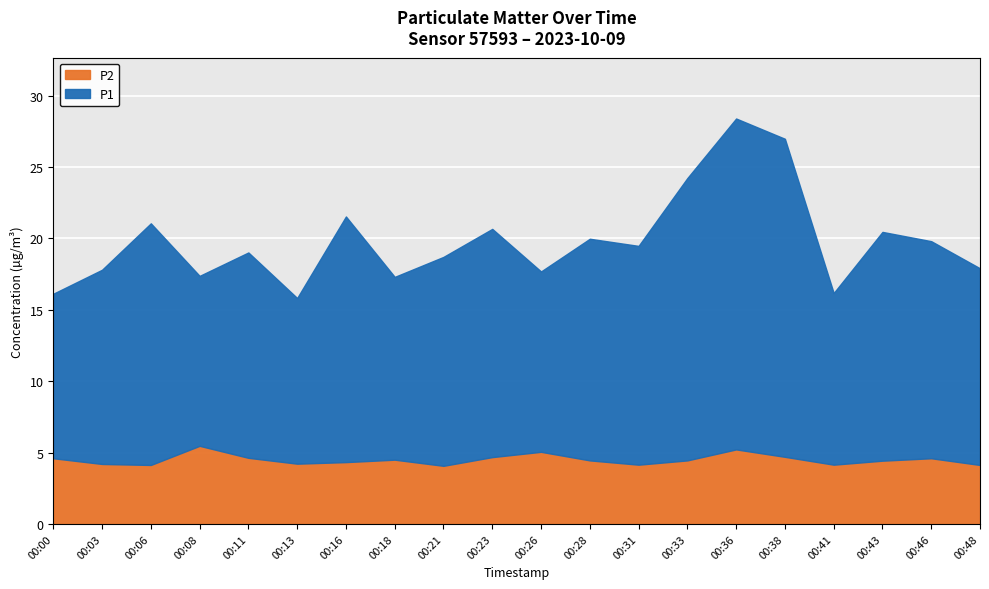

The value of P1 at 00:36 is 23.2. True or false?

True